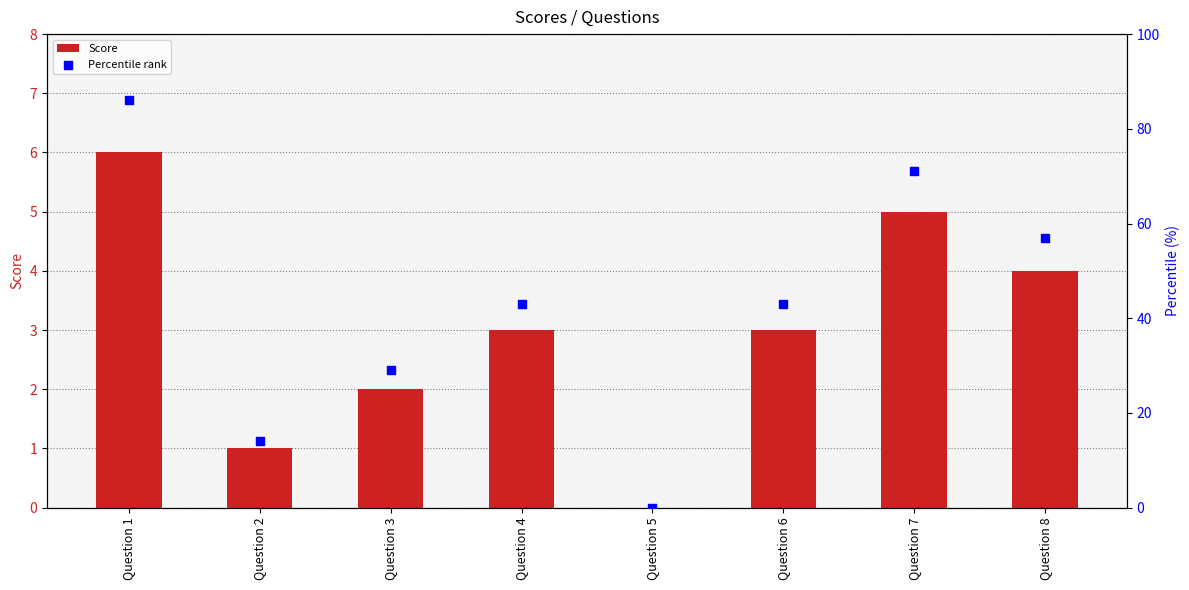

At which category is the sum across all series the highest?

Question 1